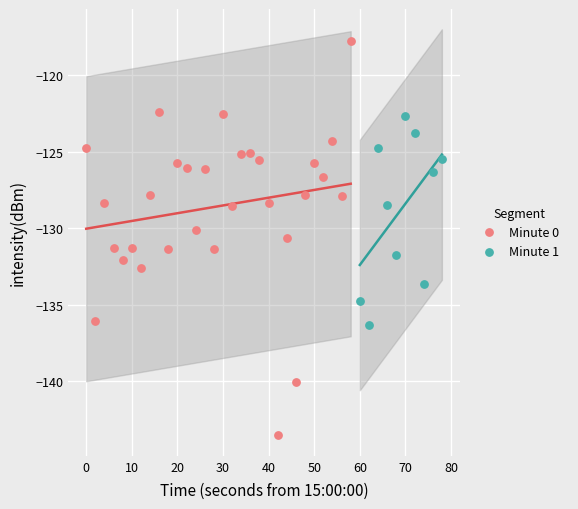

Which series has the widest spread of Y values?

Minute 0